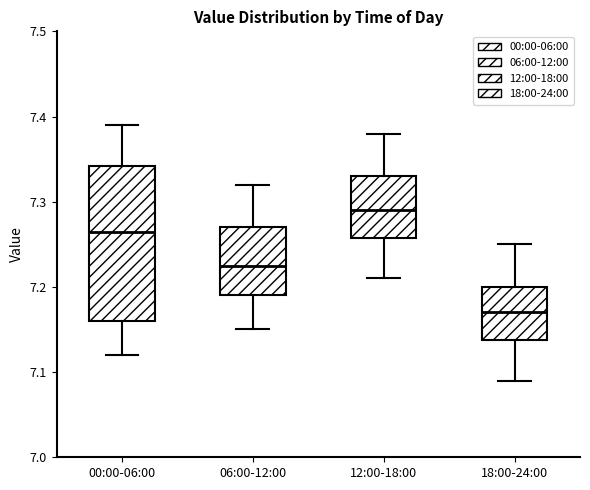

Where does the lower whisker of the box for 12:00-18:00 end on the y-axis? The values are not printed on the chart, so give them approximately, as read against the axis.

7.21